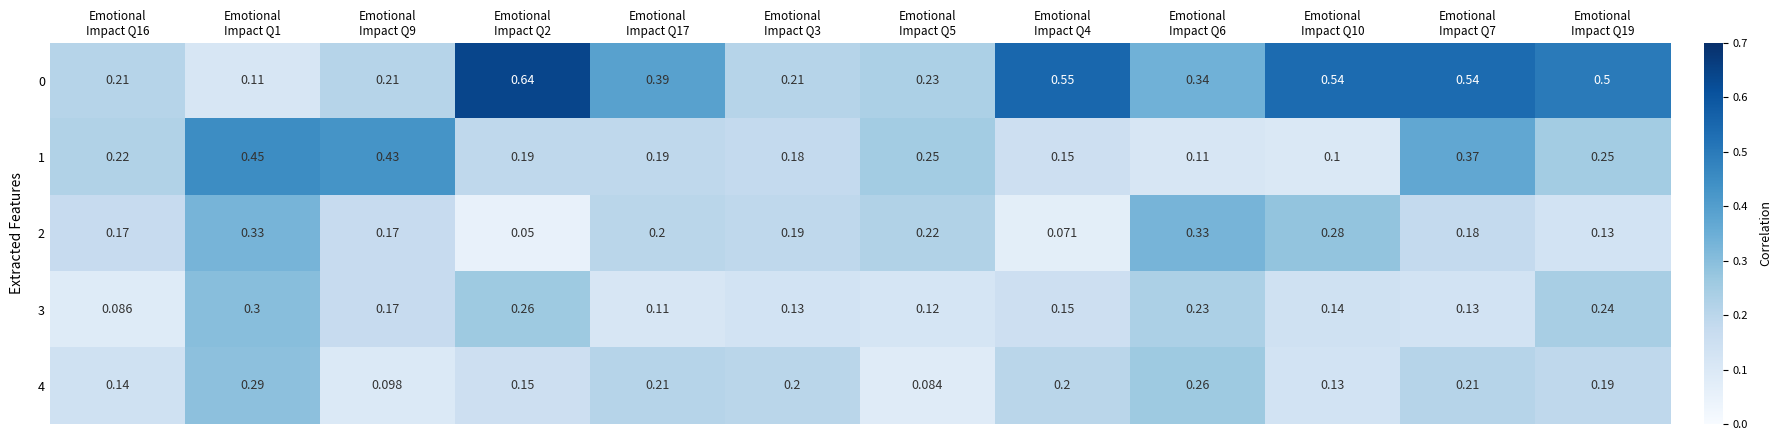

What is the smallest value displayed?

0.1